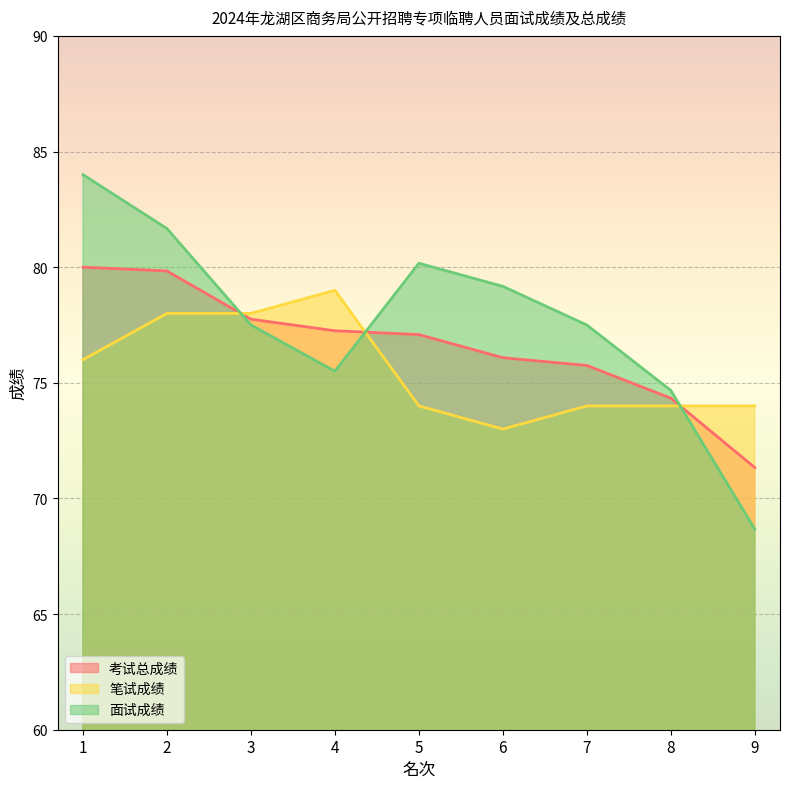

How many series are shown in this chart?

3